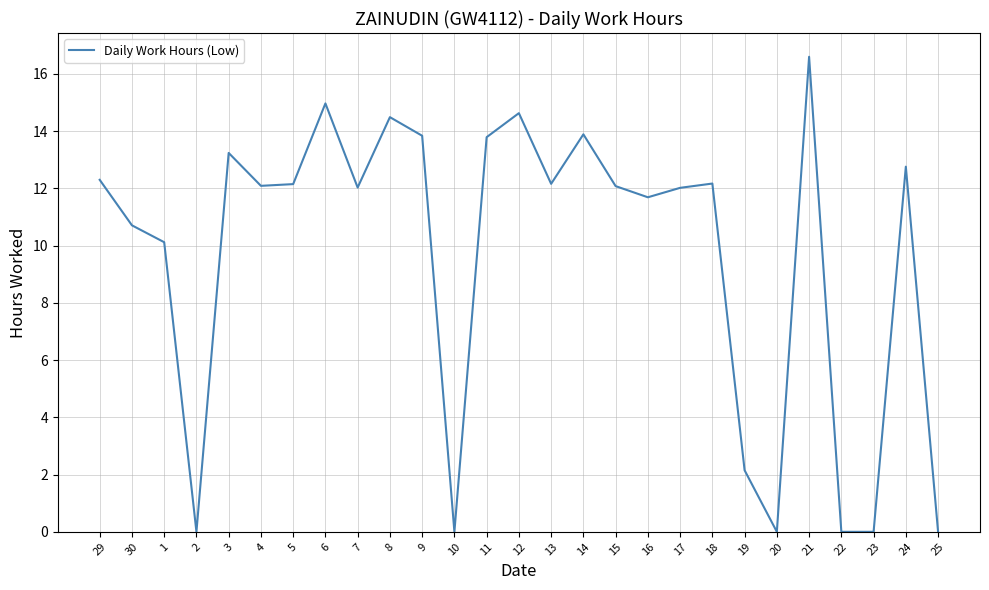

Between 7 and 12, which is larger?

12